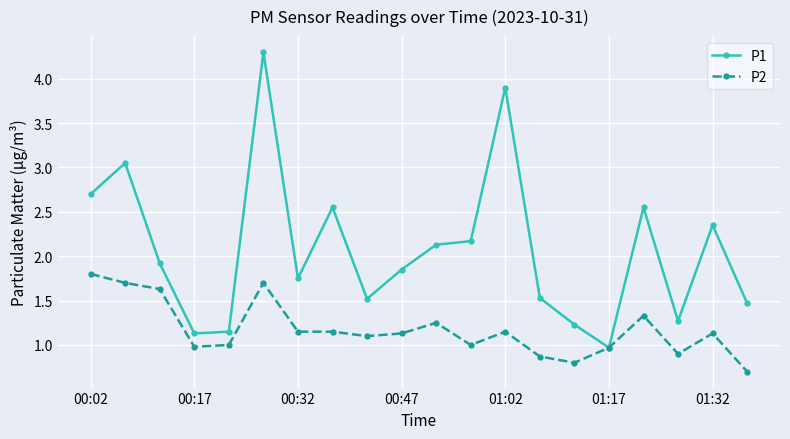

True or false: P1 has more than 2 points higher than both neighbors.

True